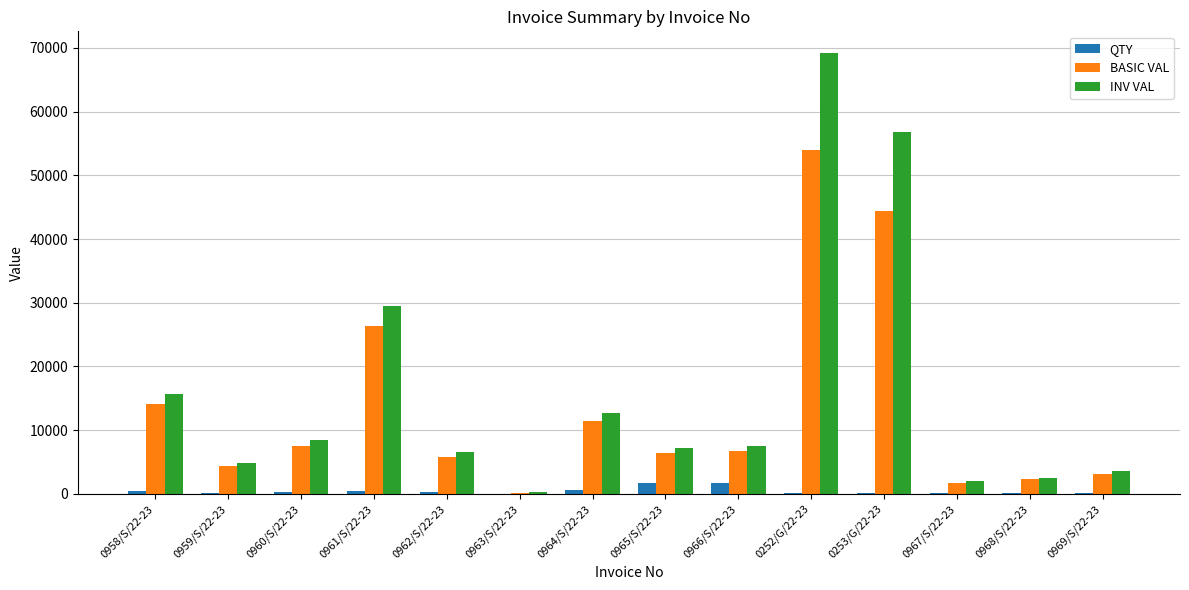

At which category is the sum across all series the highest?

0252/G/22-23